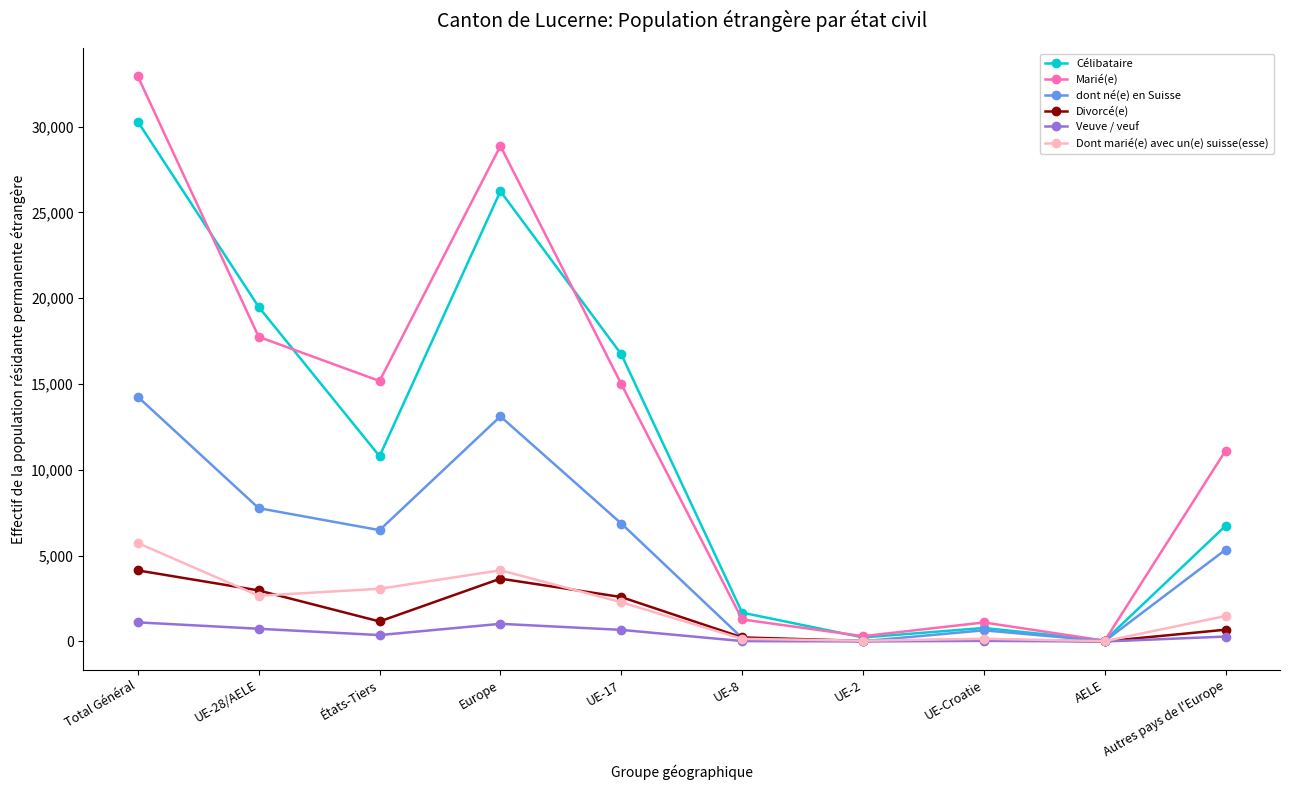

Which series changed the most between Europe and UE-Croatie?

Marié(e)